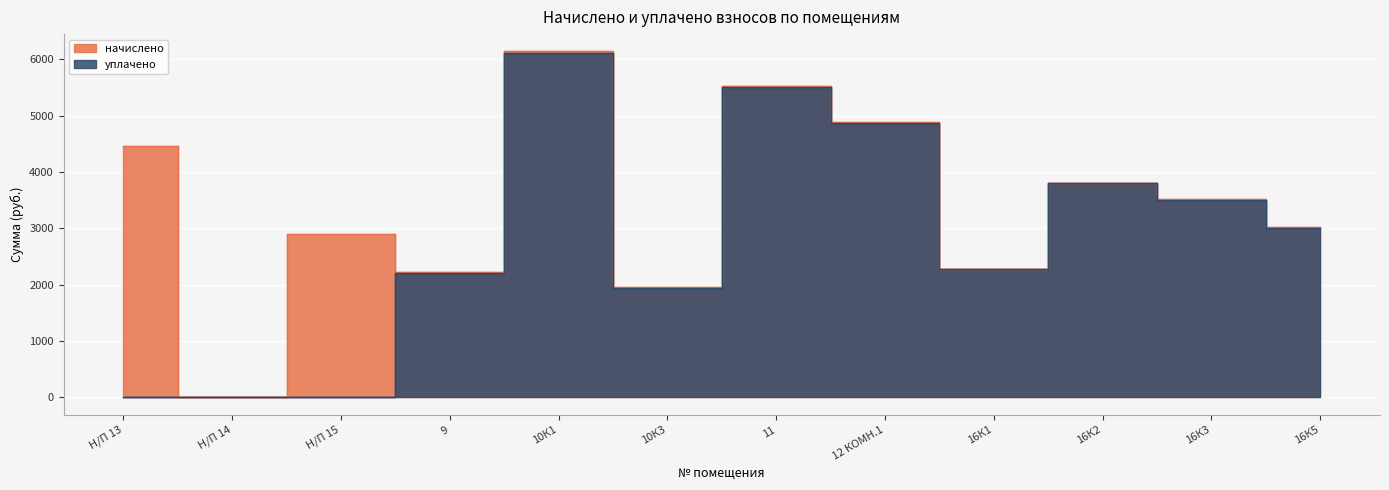

True or false: уплачено and начислено cross at least once.

False